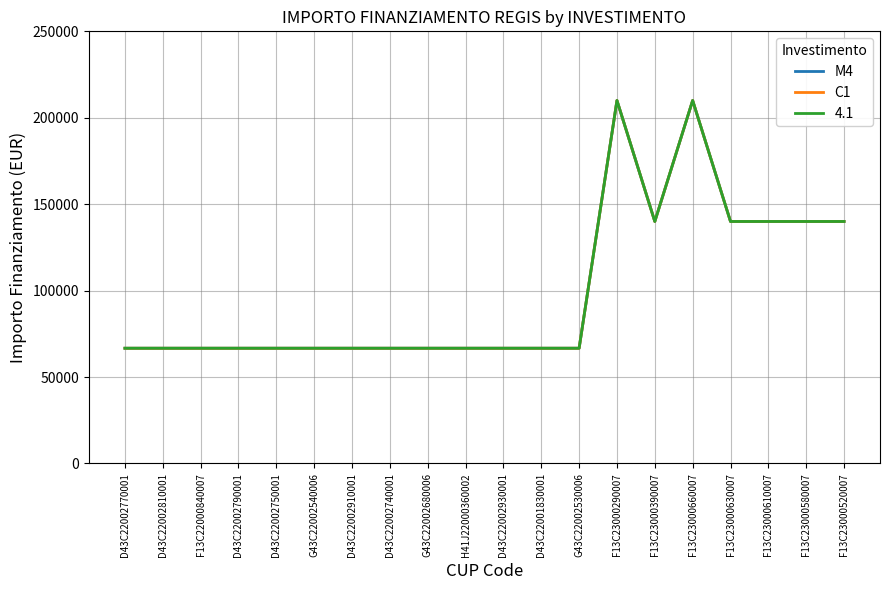

Does the chart have visible grid lines?

Yes